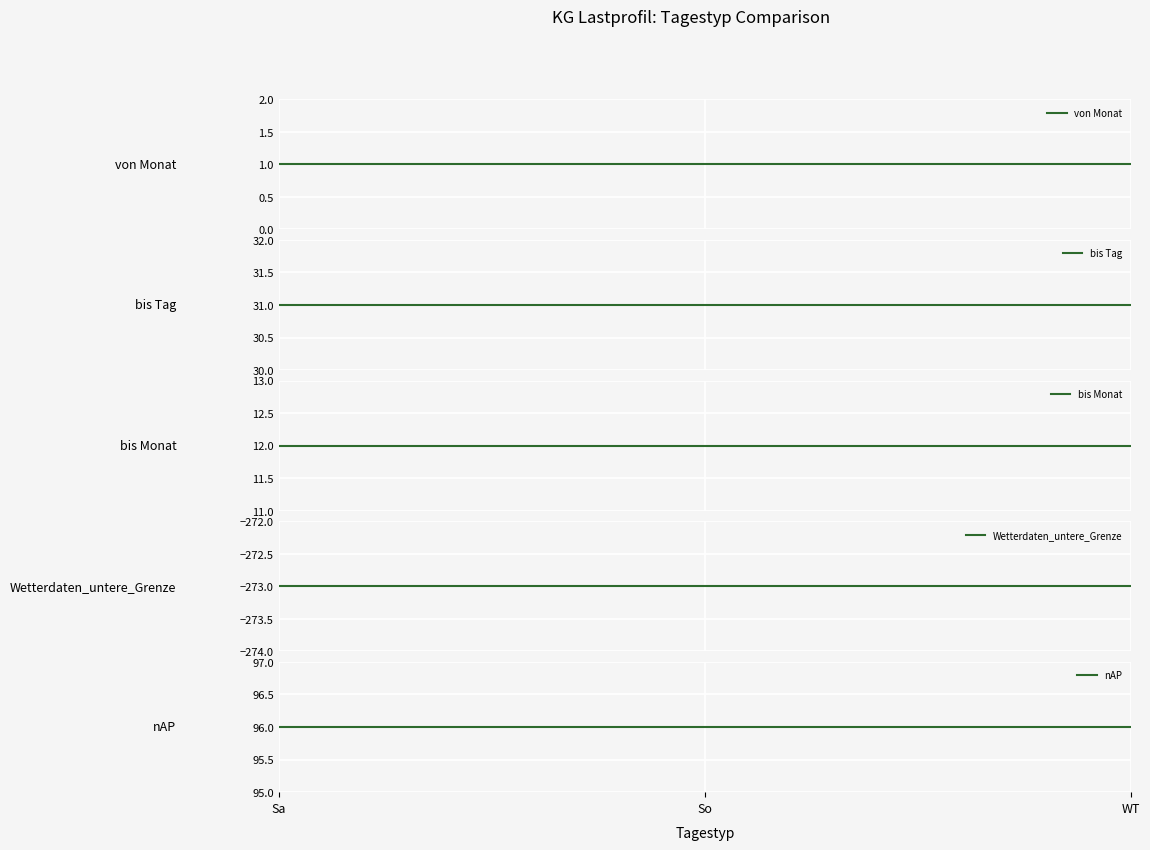

Which series has the widest spread of values?

von Monat